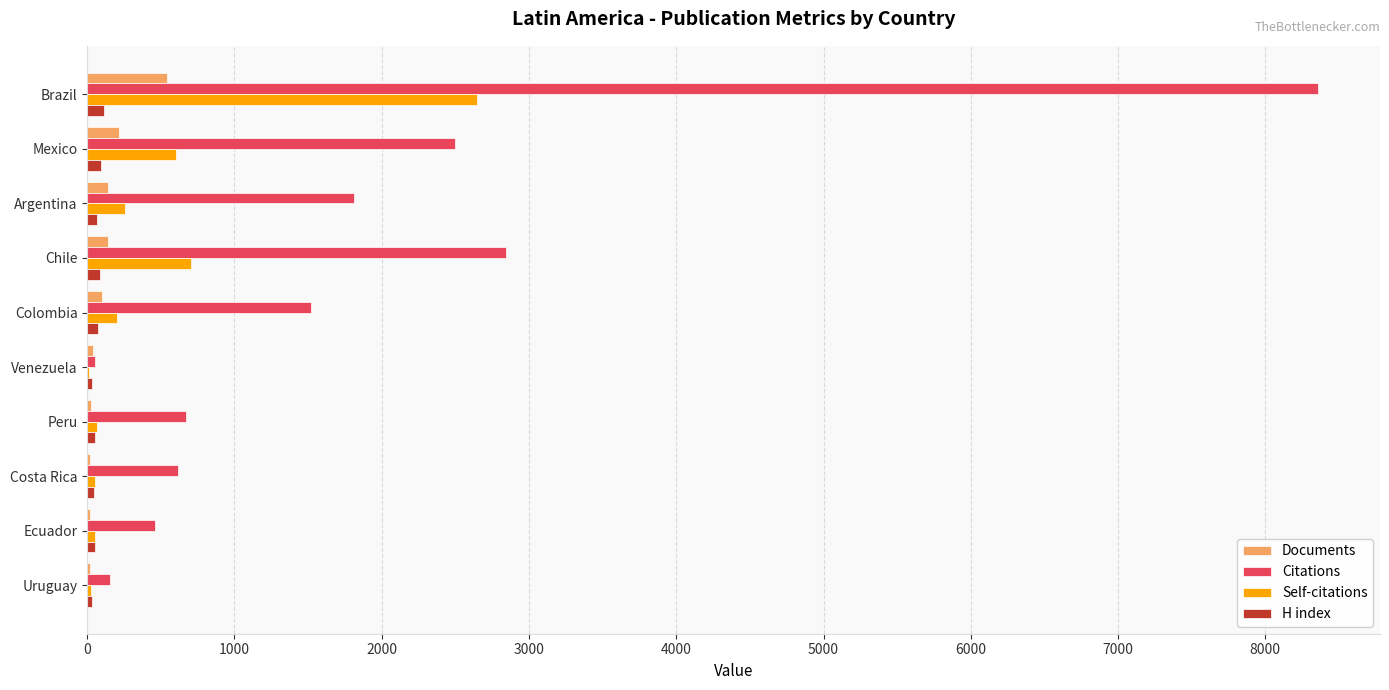

How many distinct data groups are displayed?

4